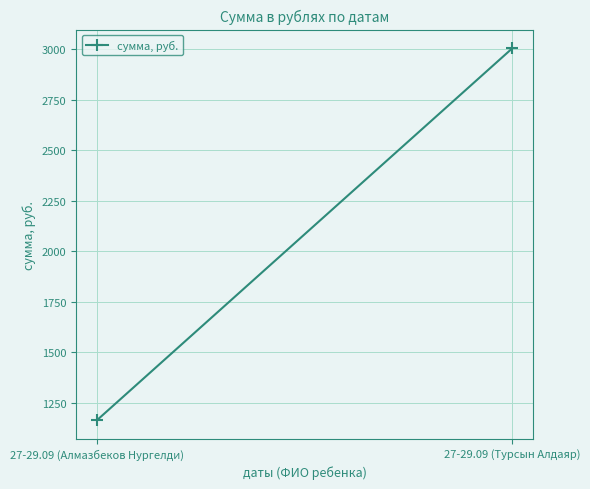

Approximately how many times larger is the value at 27-29.09 (Турсын Алдаяр) compared to 27-29.09 (Алмазбеков Нургелди)?

2.6